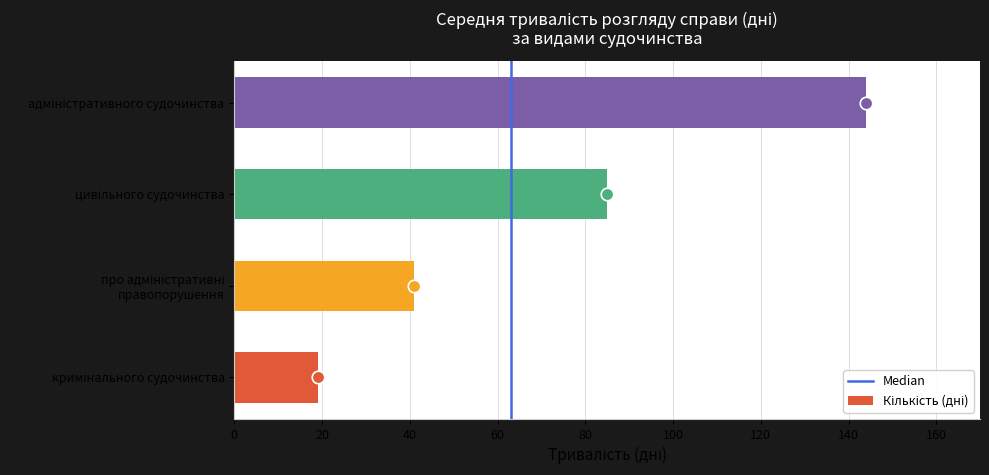

What is the maximum value shown in the chart?

144